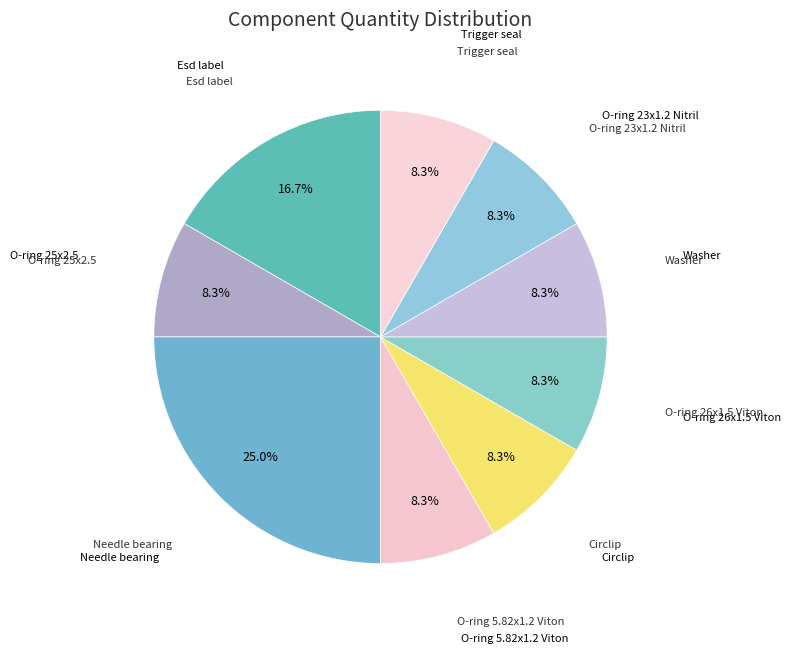

Is there any slice that represents more than half of the pie?

No